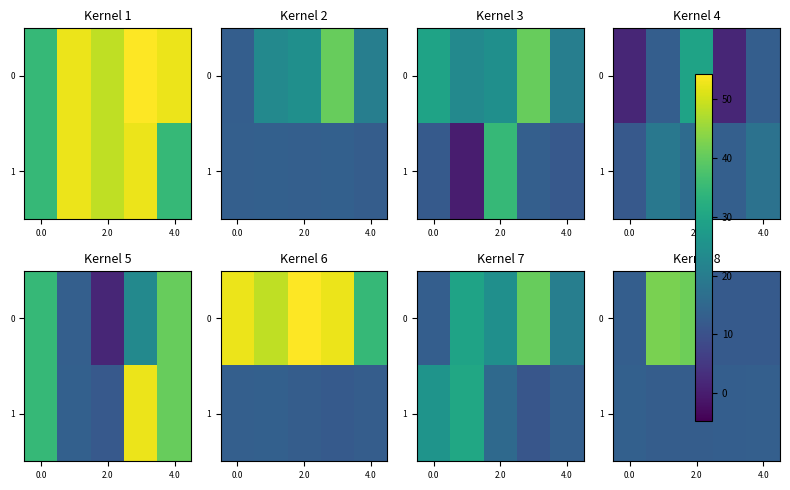

What is the difference between the maximum and minimum values in the 0 series?

30.3